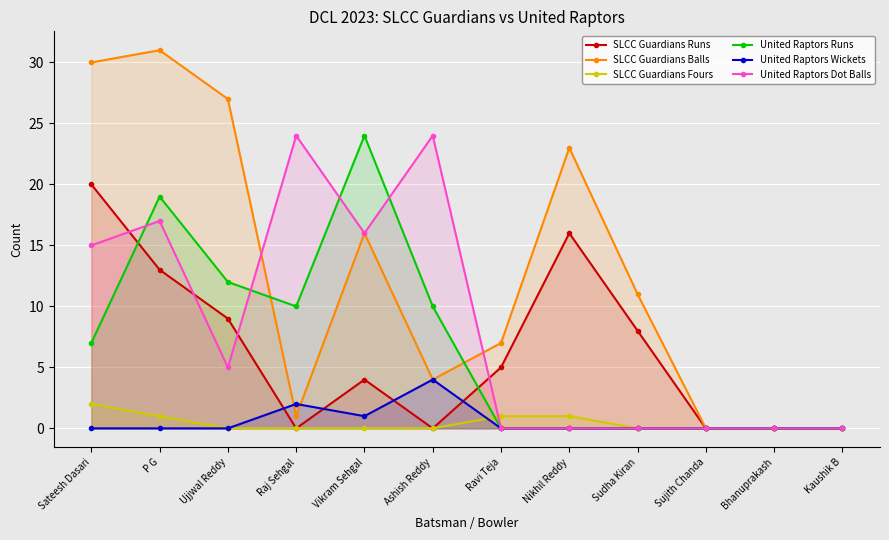

What position from the left is P G?

2